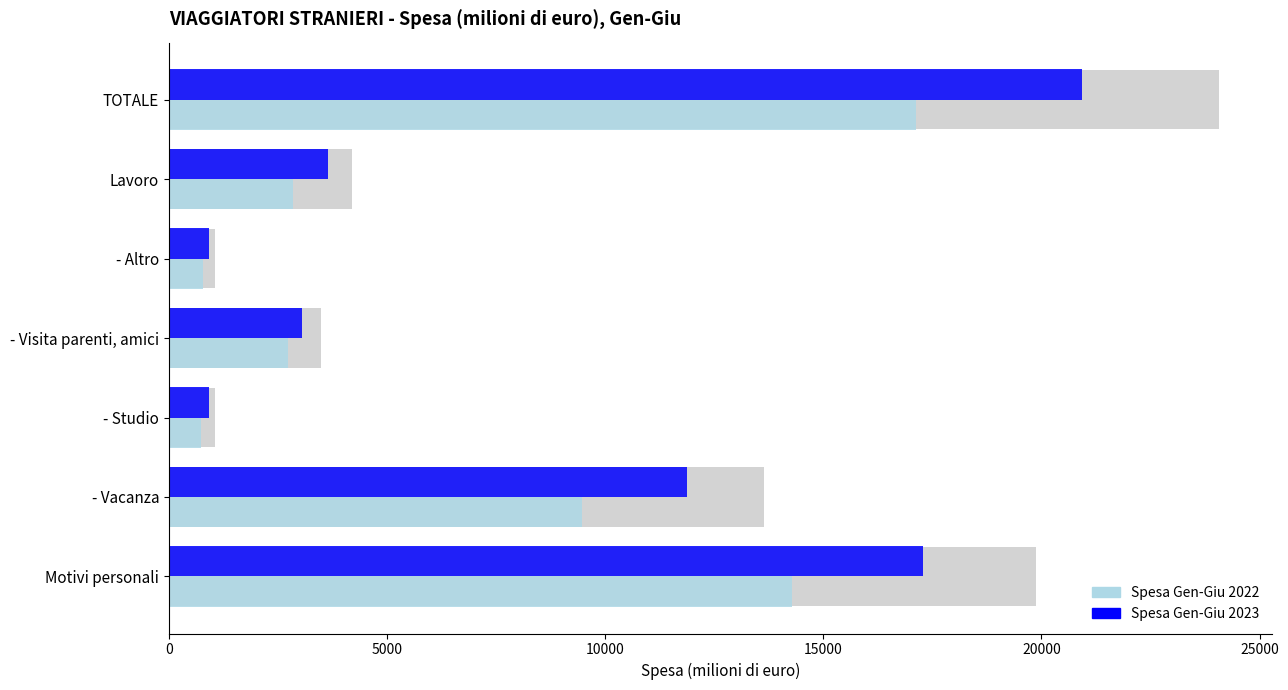

What is the value of the Spesa Gen-Giu 2023 bar at the 3rd from the left?

914.9